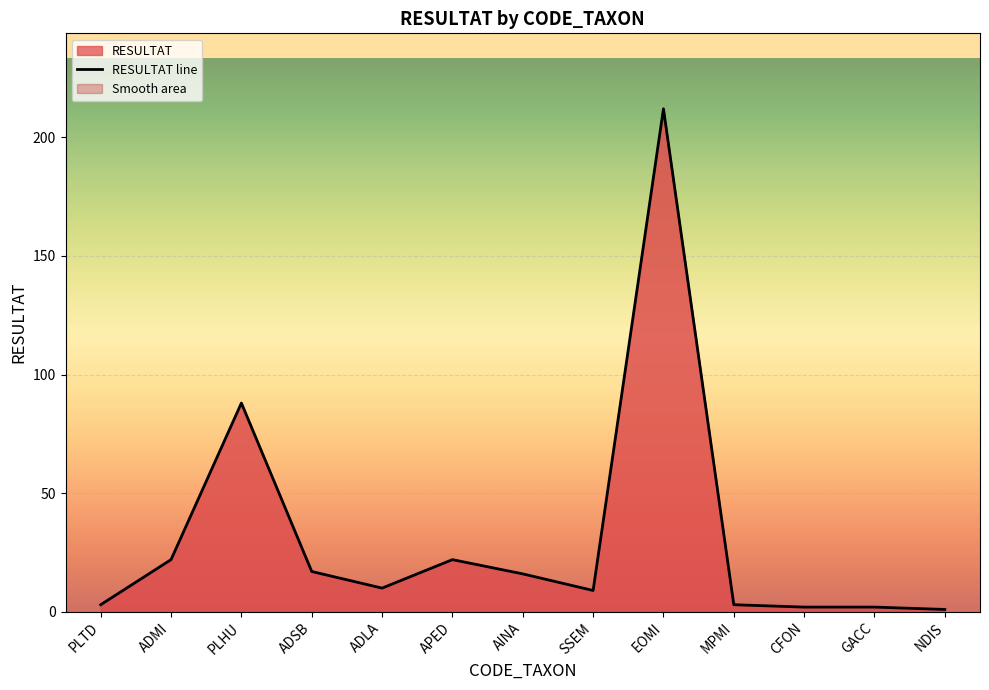

Approximately how many times larger is the value at ADSB compared to MPMI?

5.7